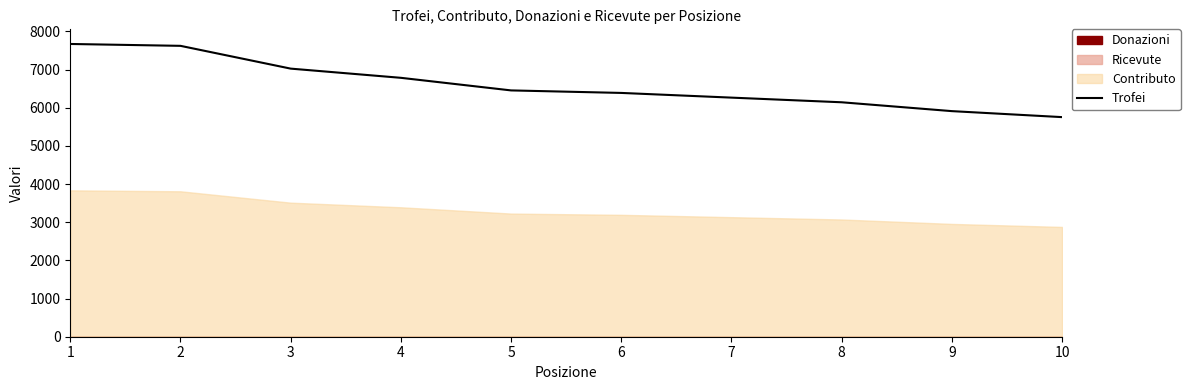

Reading left to right, extract all data points from this chart.

1=7672	2=7623	3=7026	4=6785	5=6455	6=6389	7=6266	8=6144	9=5912	10=5755